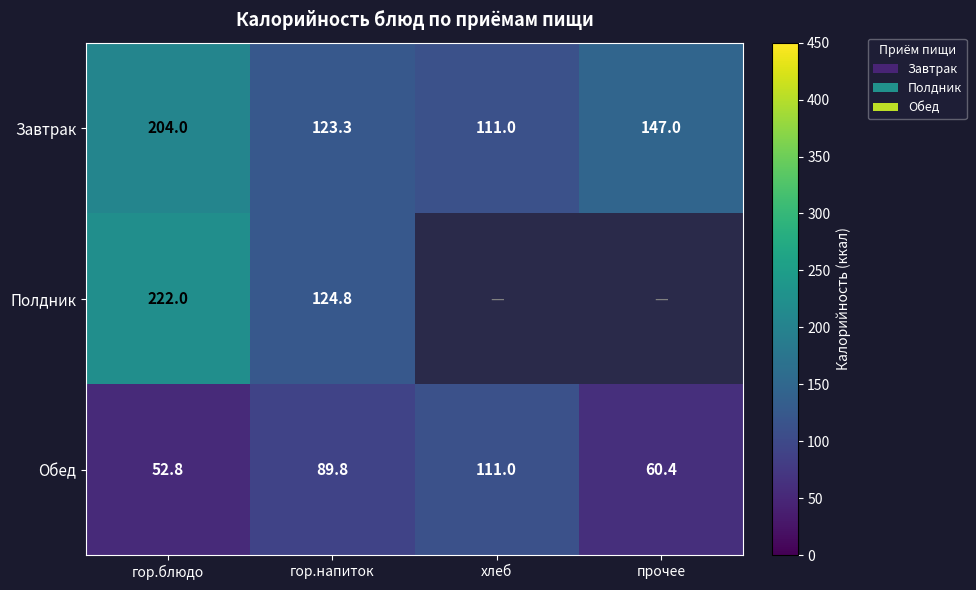

At which label does Обед first exceed 89?

гор.напиток